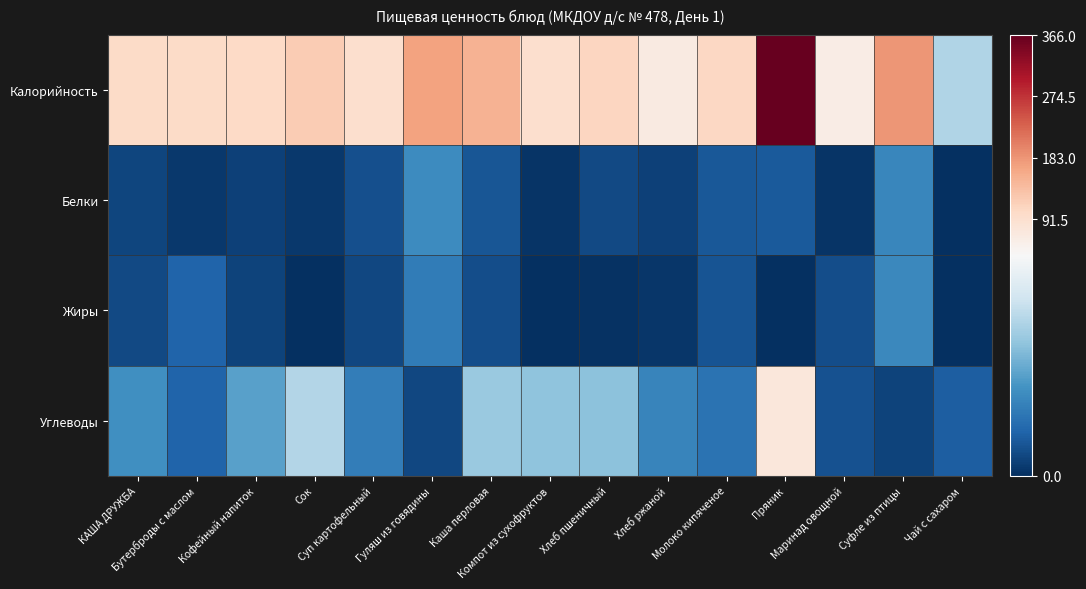

What is the total value across all series at Каша перловая?

184.8